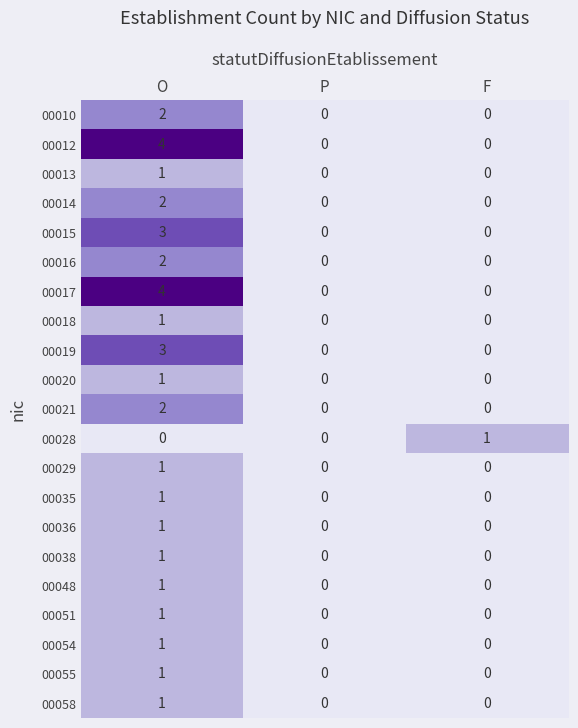

At which category is the sum across all series the highest?

O